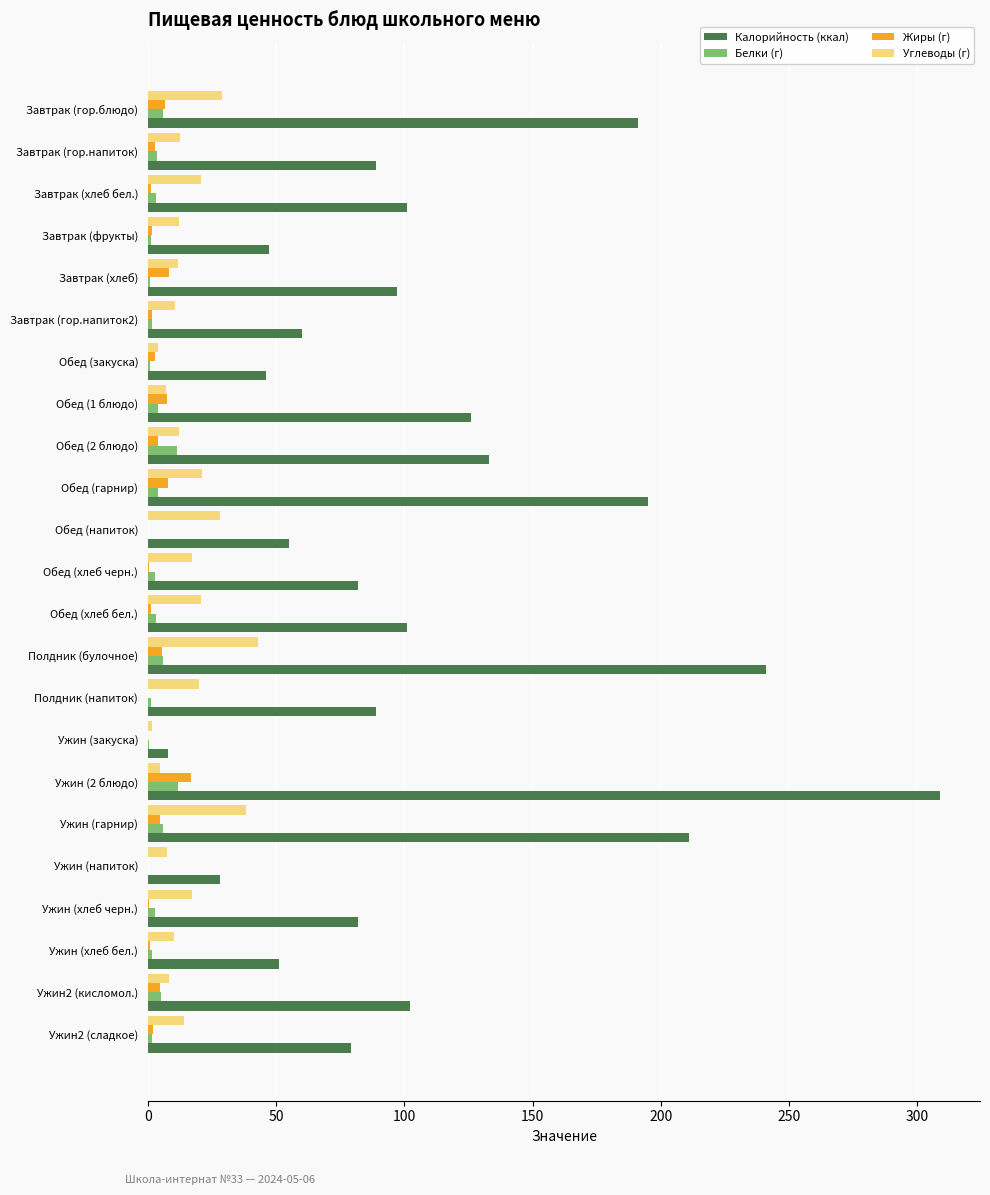

Between Завтрак (гор.напиток) and Обед (2 блюдо), which series saw the biggest shift?

Калорийность (ккал)